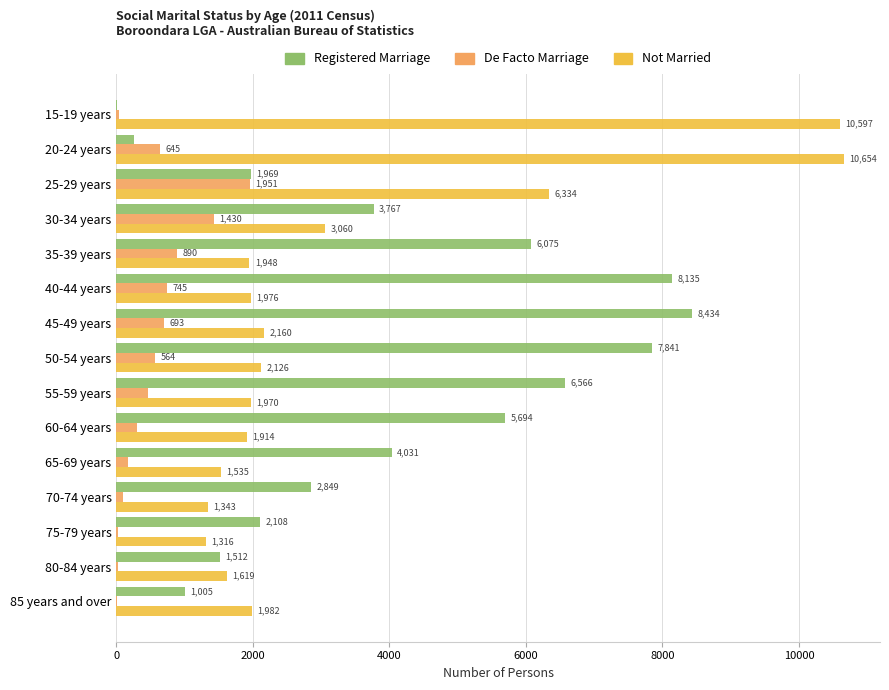

What is the total value across all series at 85 years and over?

2993